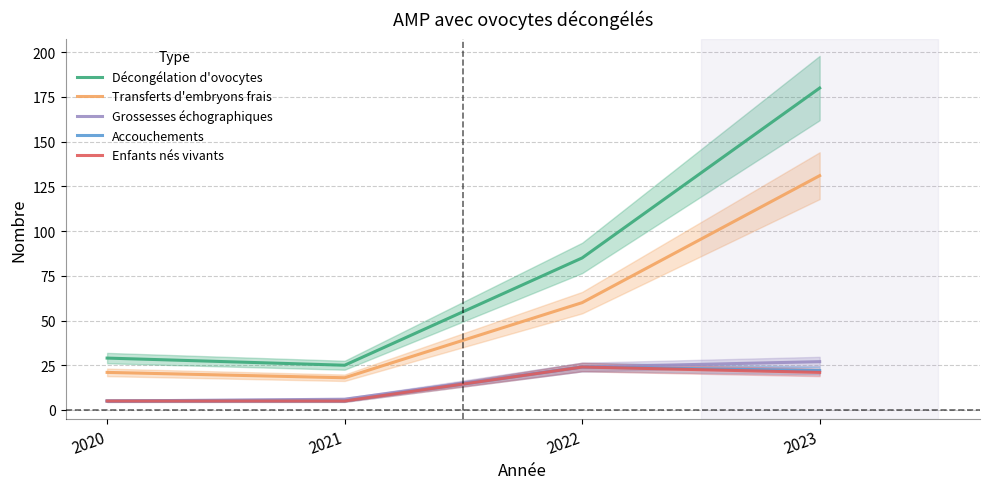

True or false: Enfants nés vivants and Décongélation d'ovocytes intersect in this chart.

False